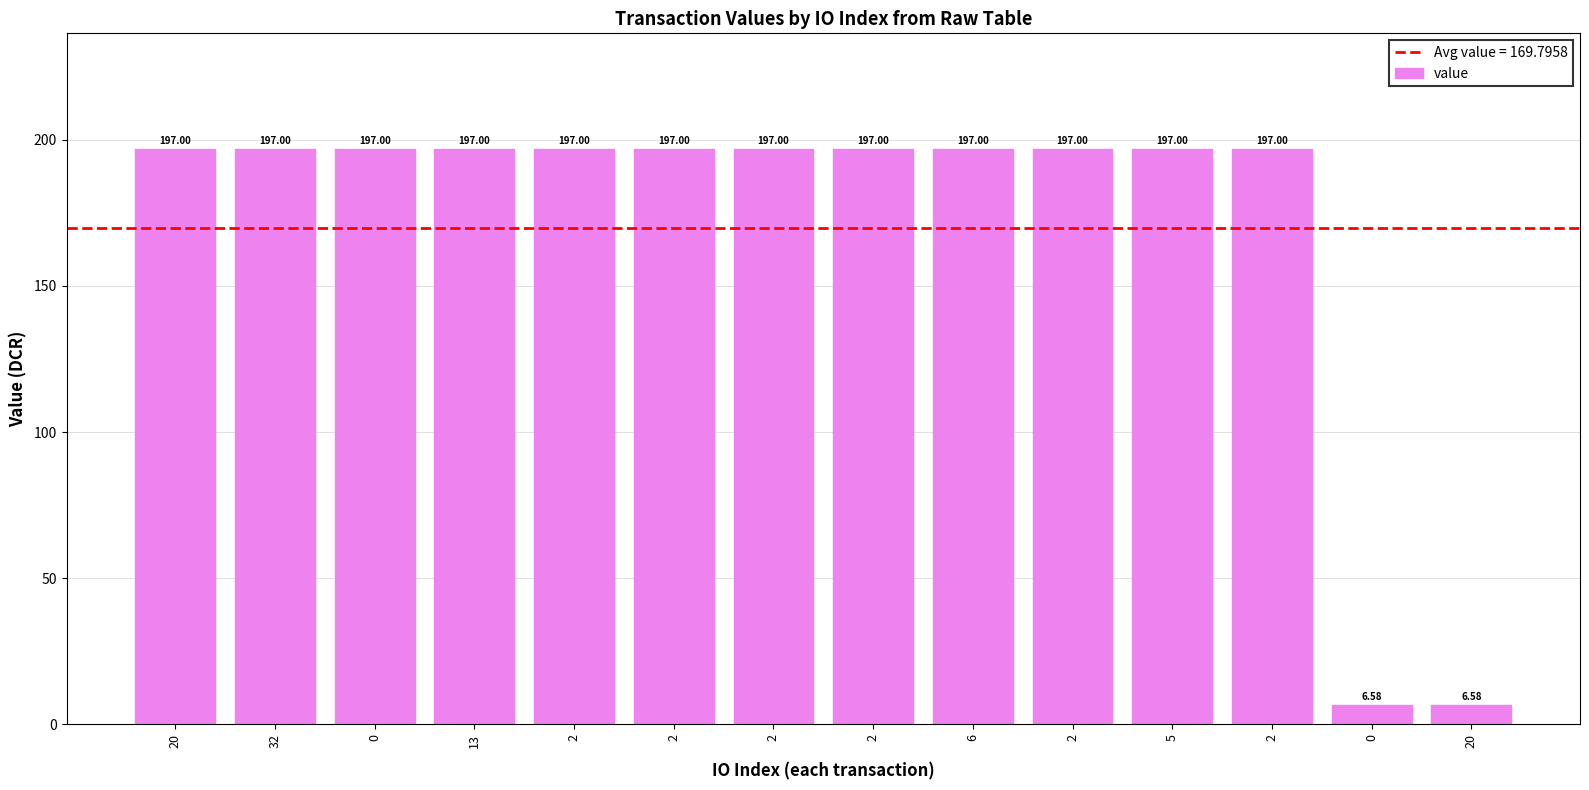

How many bars are there in total?

14